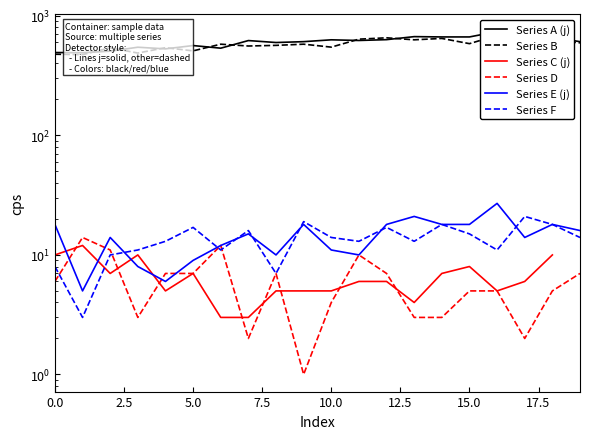

The value of Series C (j) at 11 is 1.7. True or false?

False